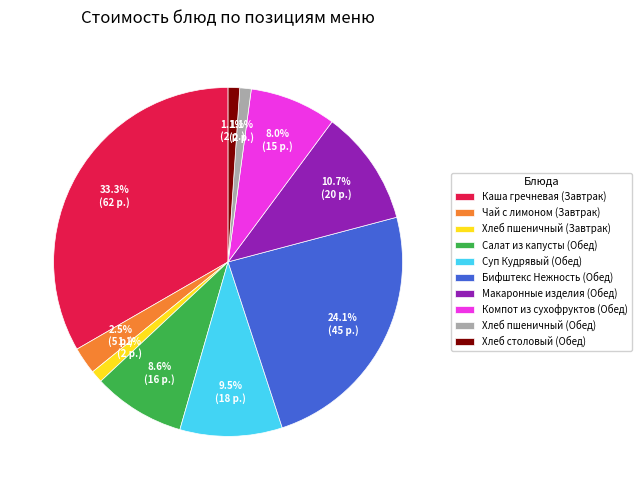

Does Компот из сухофруктов (Обед) account for over 50% of the chart?

No